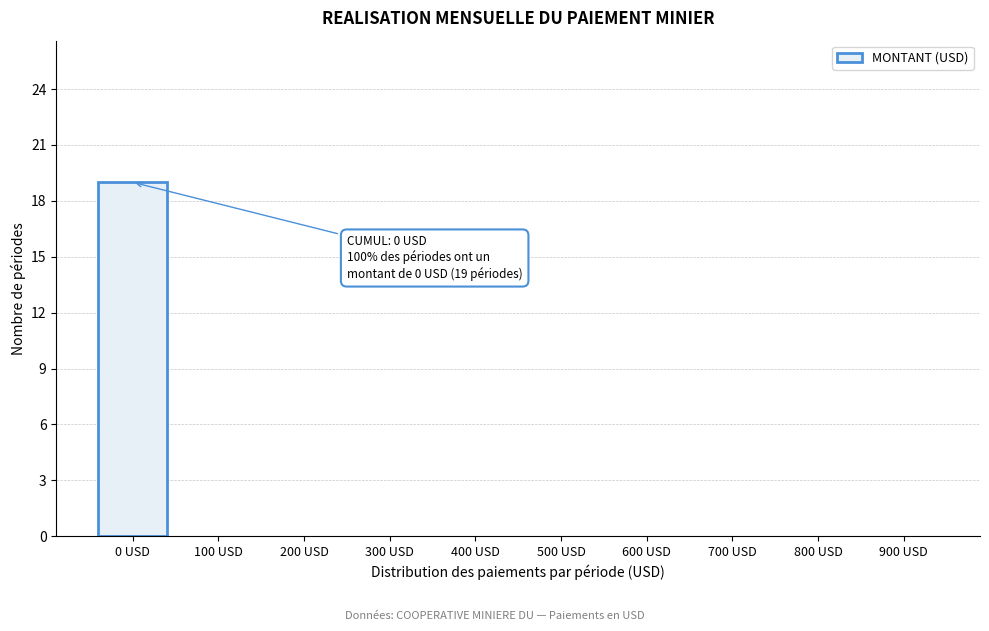

Reading left to right, what are all the values shown in this chart?

0 USD=19	100 USD=0	200 USD=0	300 USD=0	400 USD=0	500 USD=0	600 USD=0	700 USD=0	800 USD=0	900 USD=0